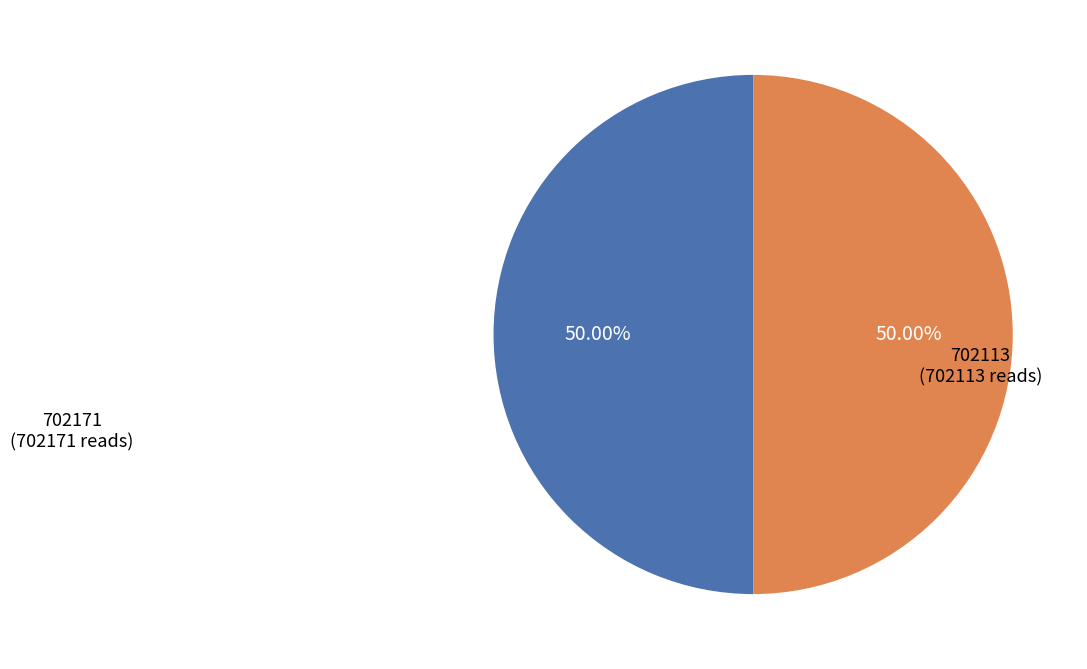

How many slices are in this pie chart?

2